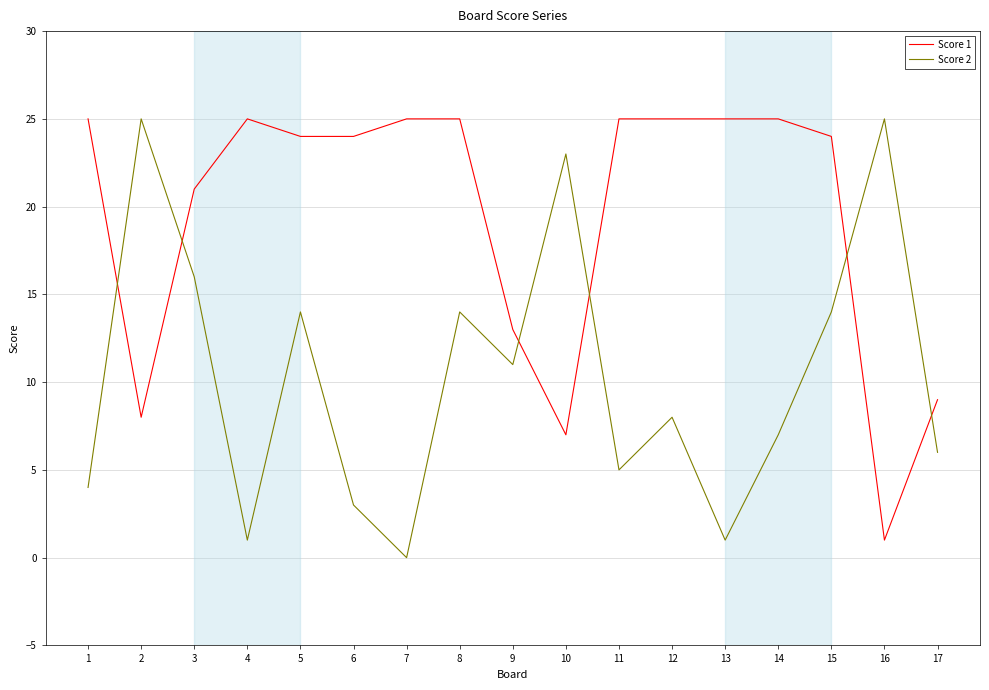

At which label is Score 2 closest to 12?

9